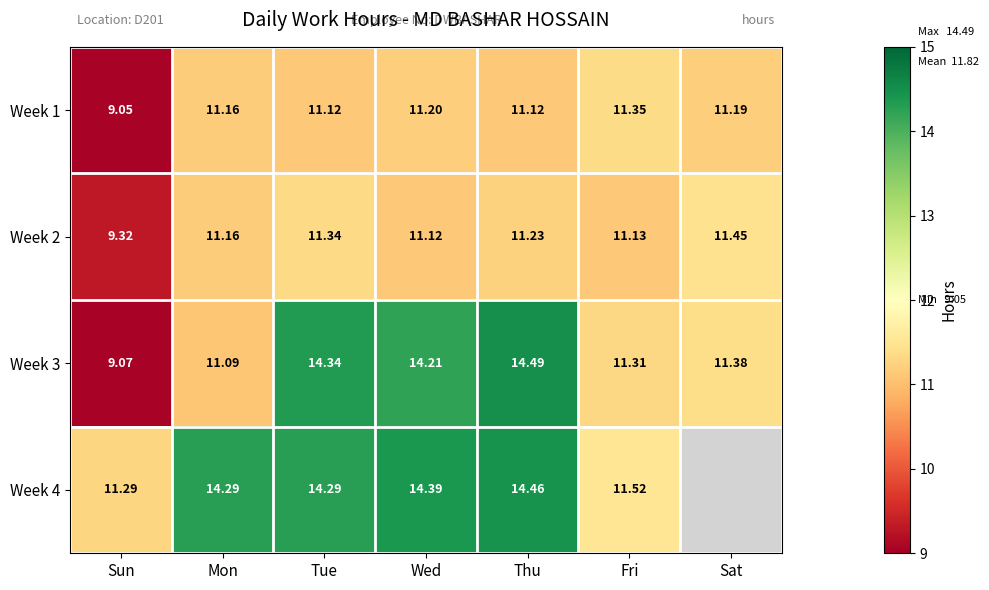

The value of Week 3 at Mon is 11.1. True or false?

True